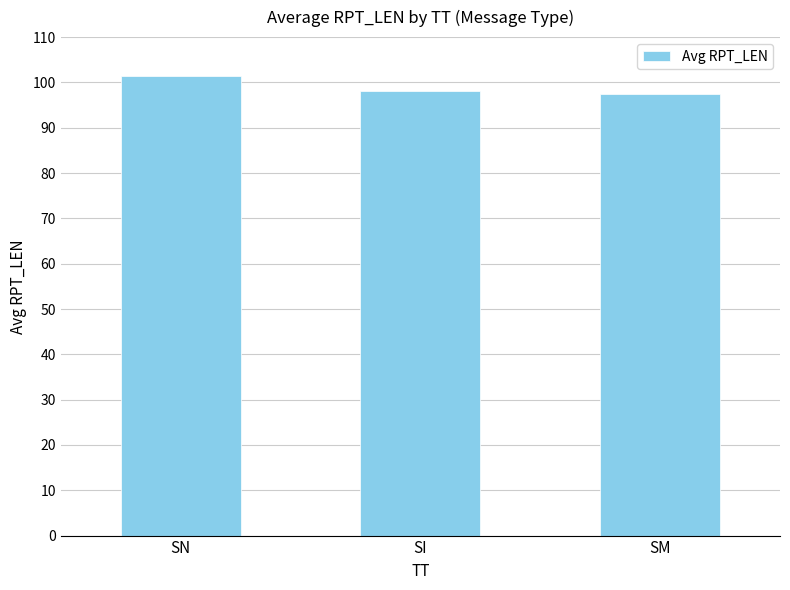

What is the smallest value displayed?

97.5